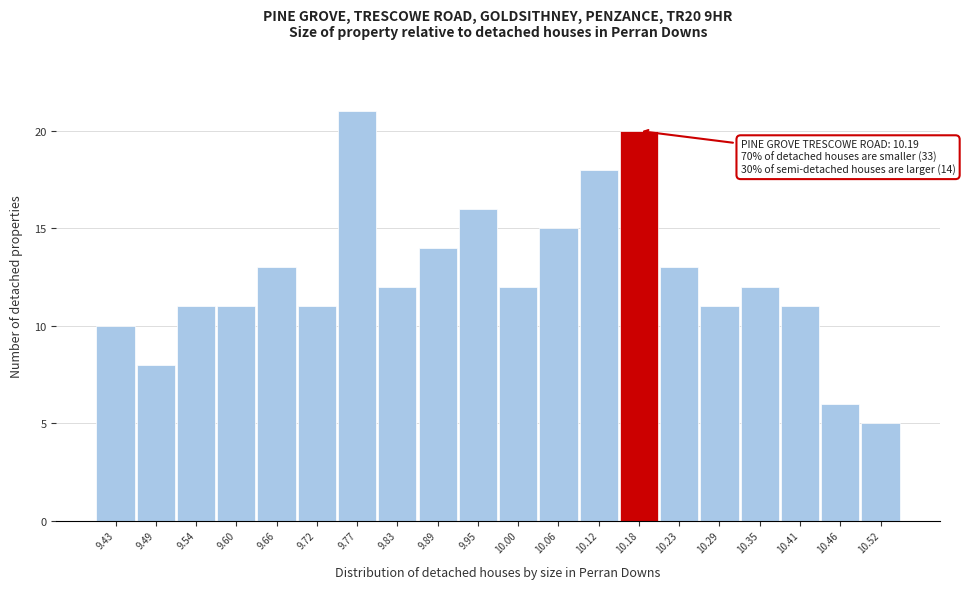

Over which range of the x-axis is the bar tallest?

9.75 to 9.80